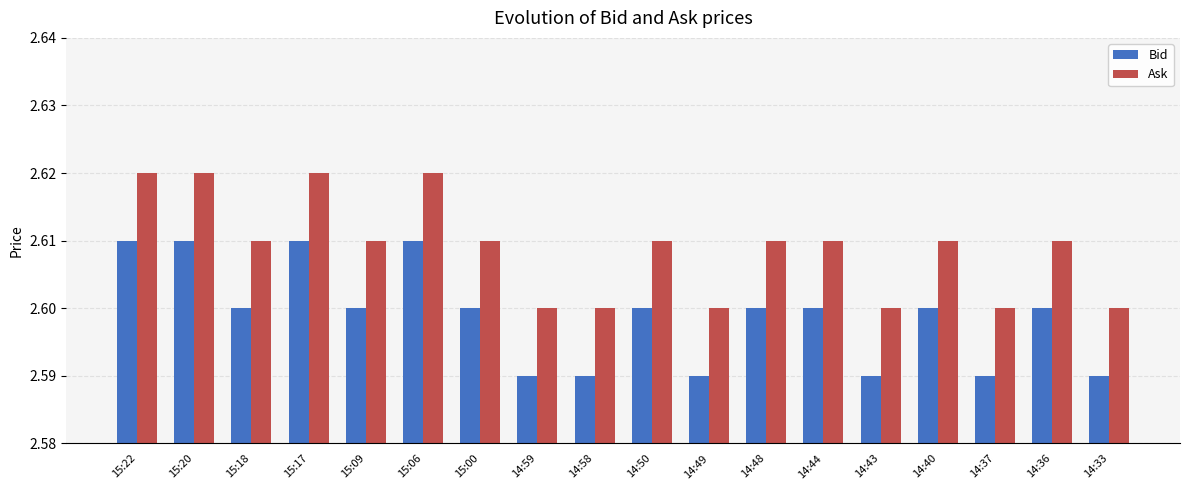

At how many categories does at least one series exceed 2?

18